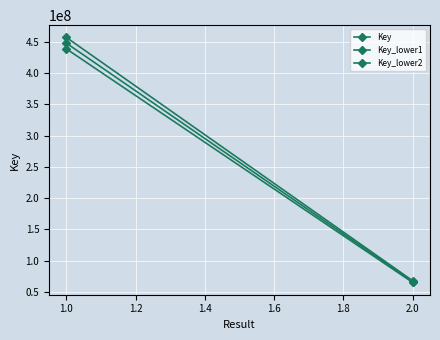

What is the approximate value of Key_lower2 at 1.0?

438856528.3